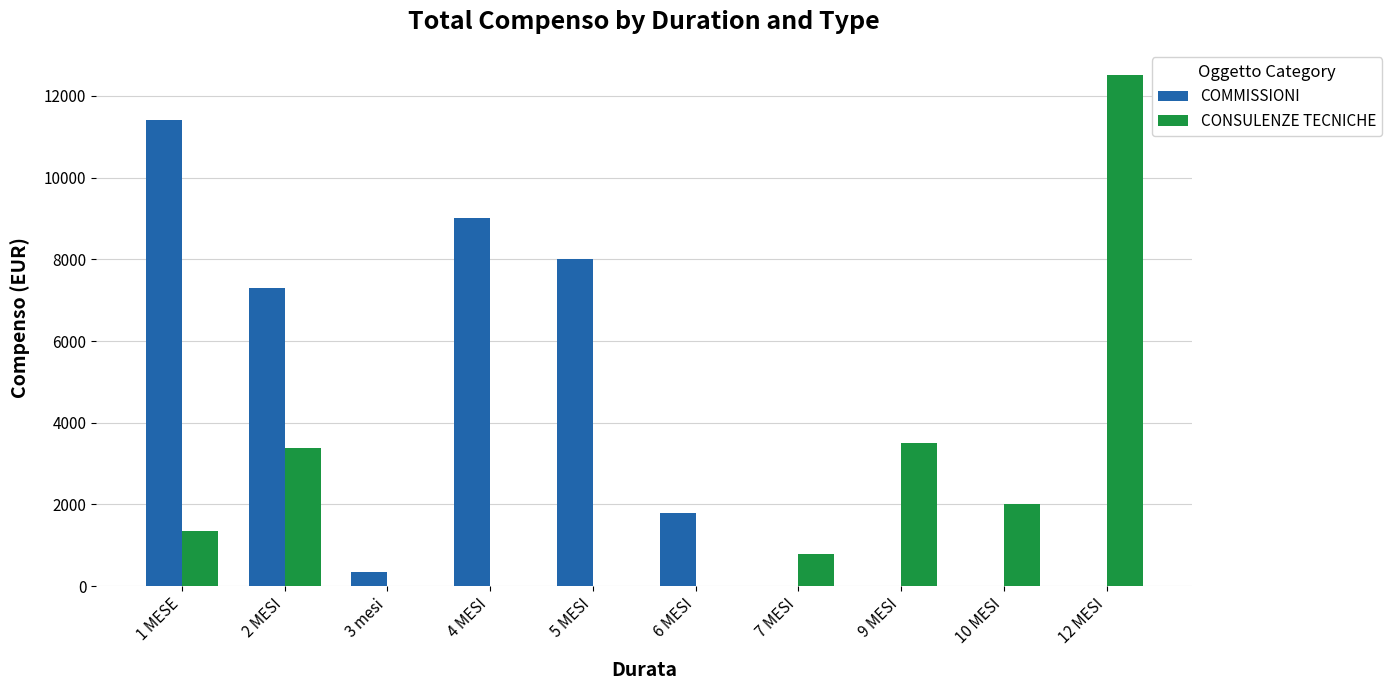

At which label does COMMISSIONI reach its peak?

1 MESE